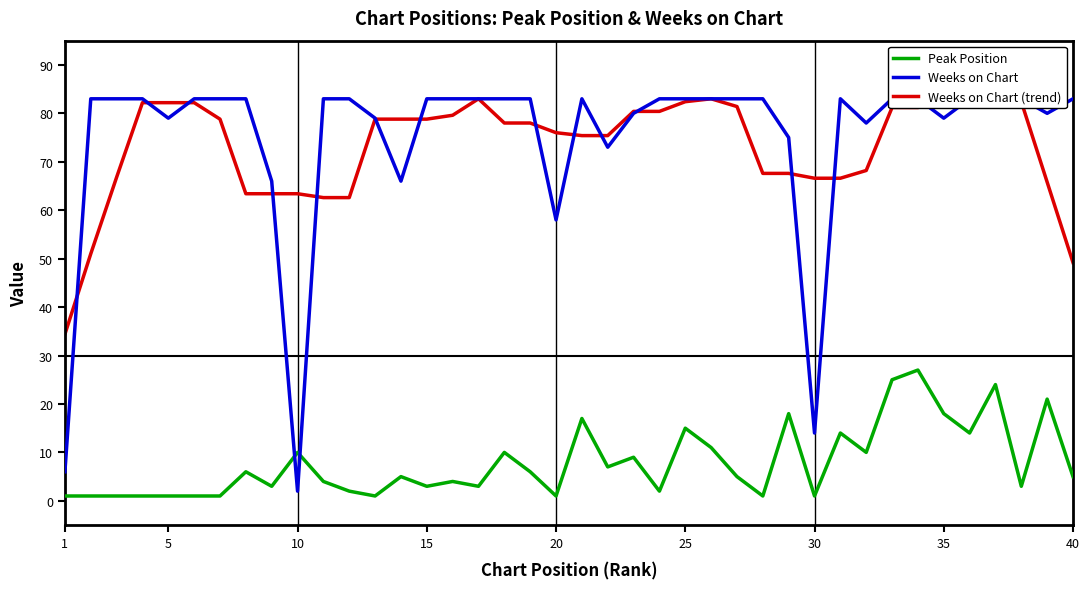

At how many categories does at least one series exceed 22?

40